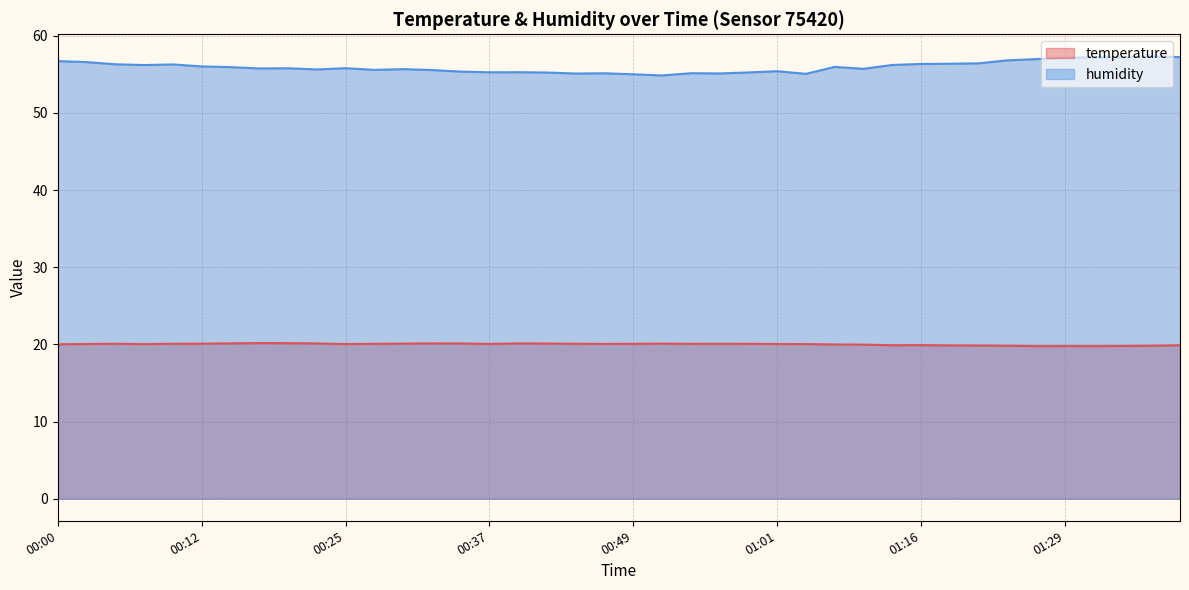

At which label does temperature reach its minimum?

01:27